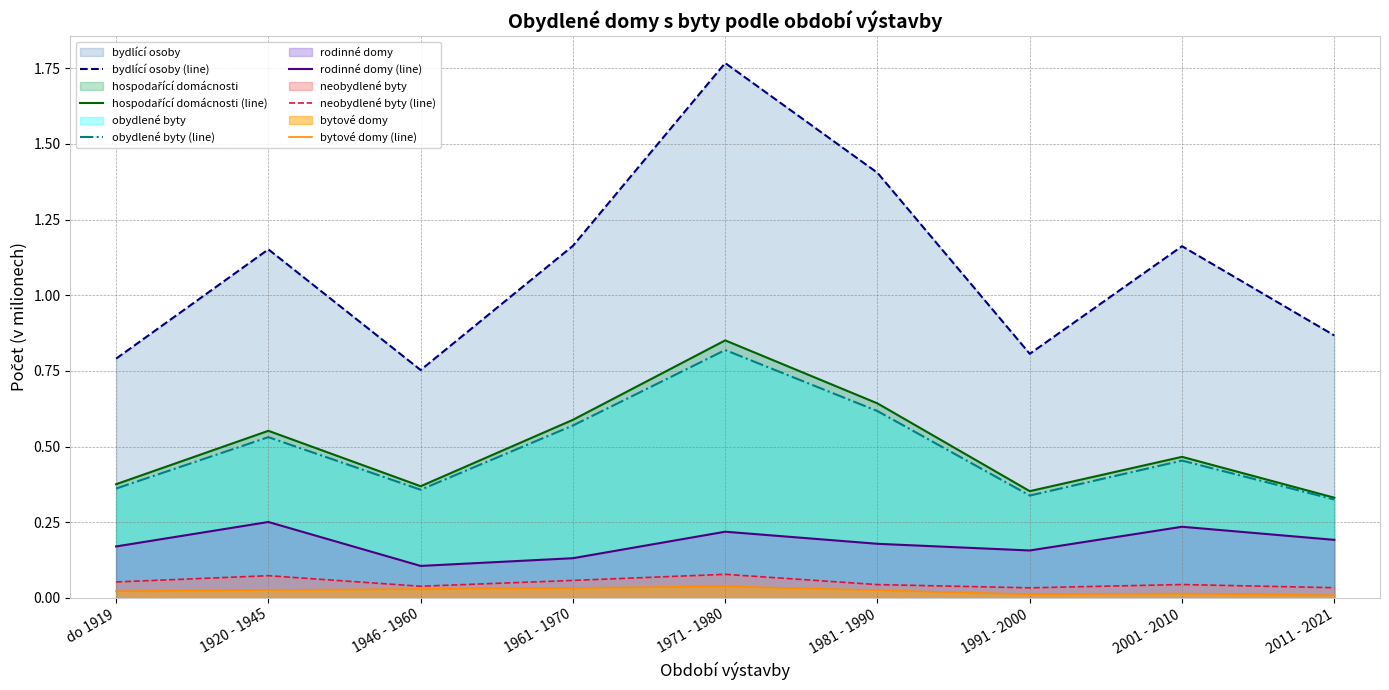

Does the chart have visible grid lines?

Yes